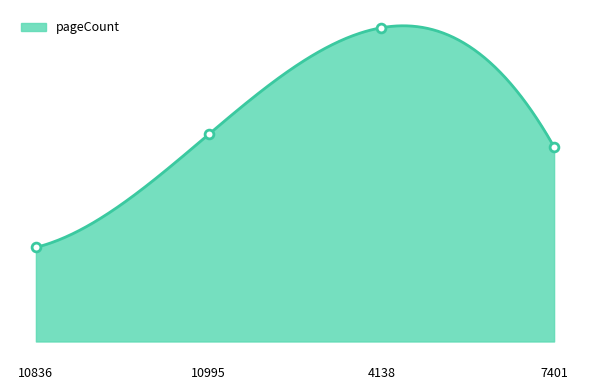

Which has a higher value, 4138 or 10836?

4138